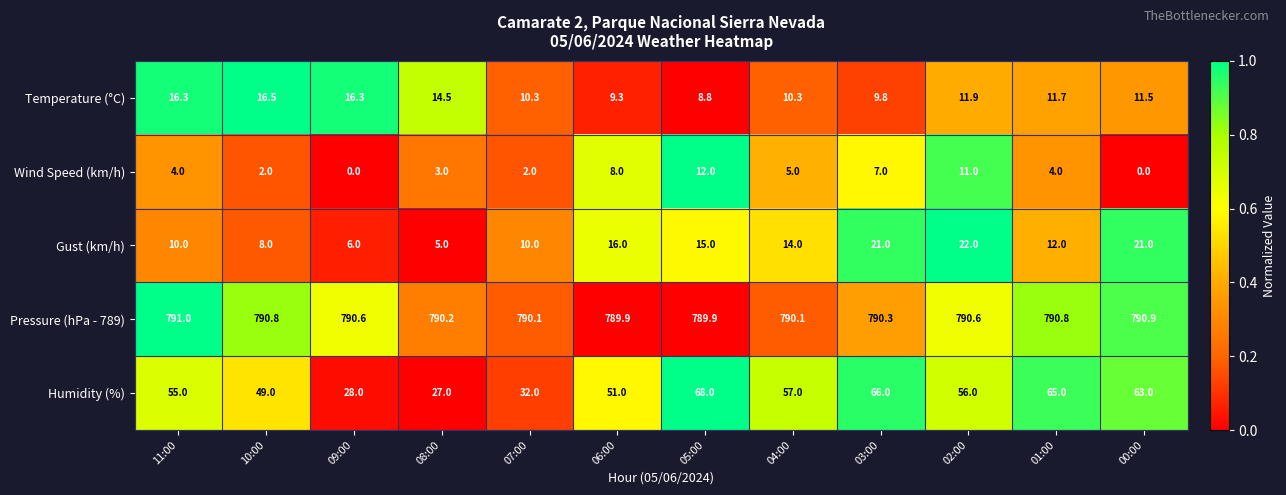

The Temperature (°C) series shows 17.4 at 02:00. True or false?

False